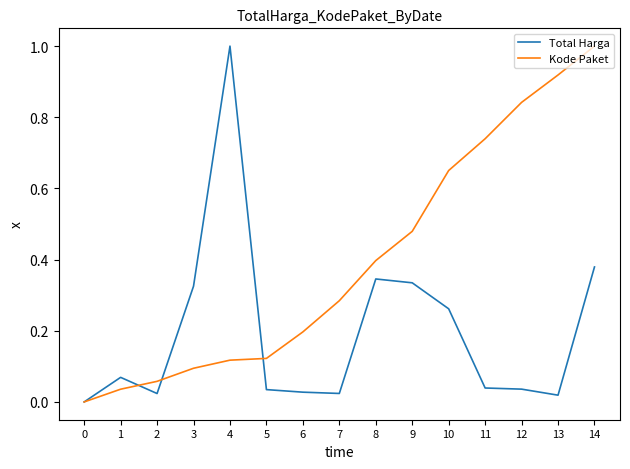

Which series changed the most between 1 and 13?

Kode Paket